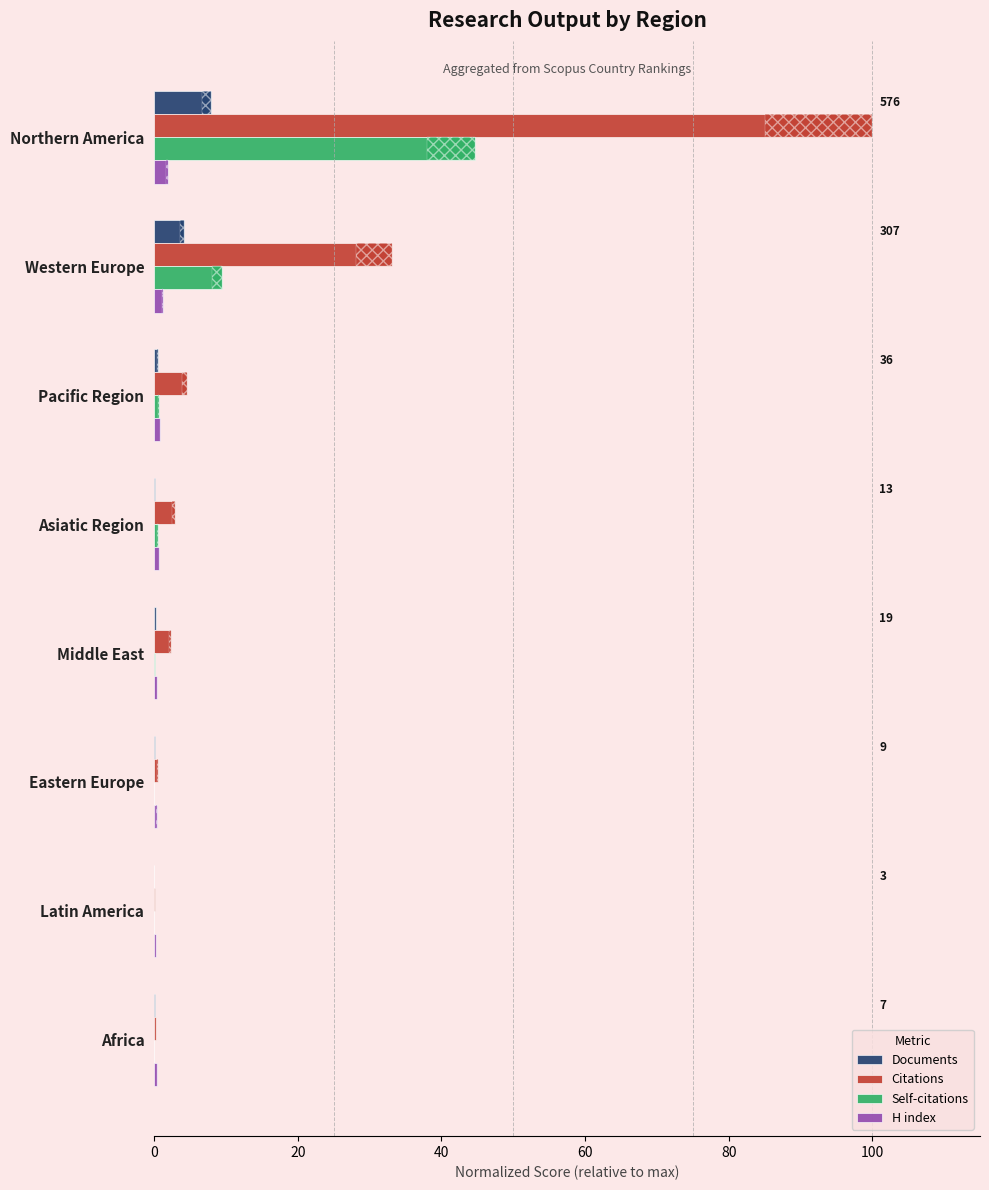

Reading left to right, list all the values displayed in this chart.

Documents: 7.9	4.2	0.5	0.2	0.3	0.1	0.0	0.1
Citations: 100.0	33.1	4.6	2.9	2.4	0.5	0.1	0.3
Self-citations: 44.7	9.4	0.7	0.5	0.2	0.0	0.0	0.0
H index: 1.9	1.2	0.9	0.7	0.4	0.4	0.3	0.4